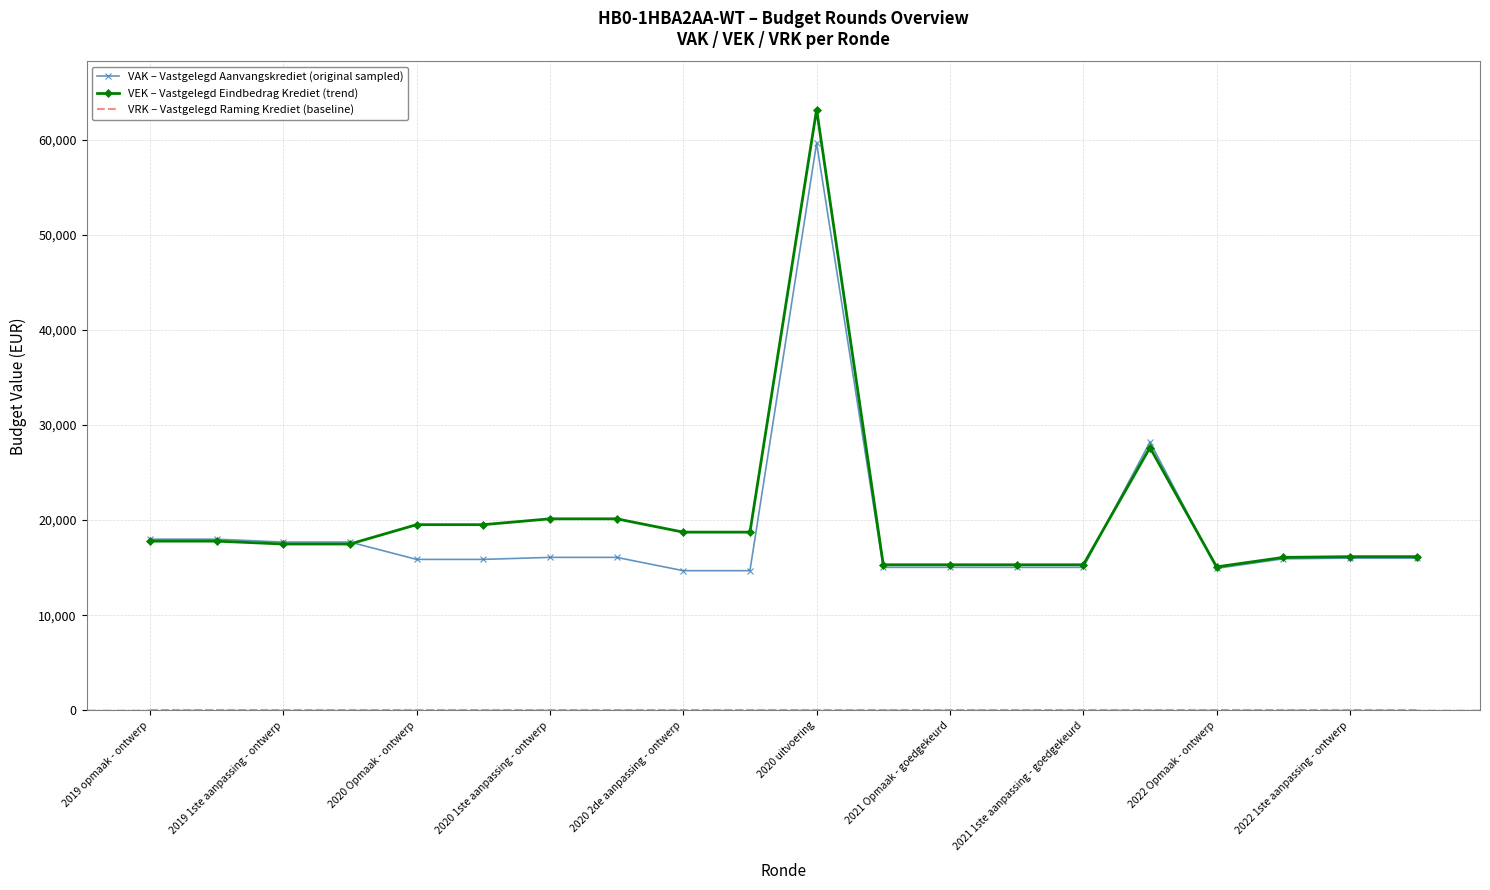

Which series has the largest range (max minus min)?

VEK – Vastgelegd Eindbedrag Krediet (trend)